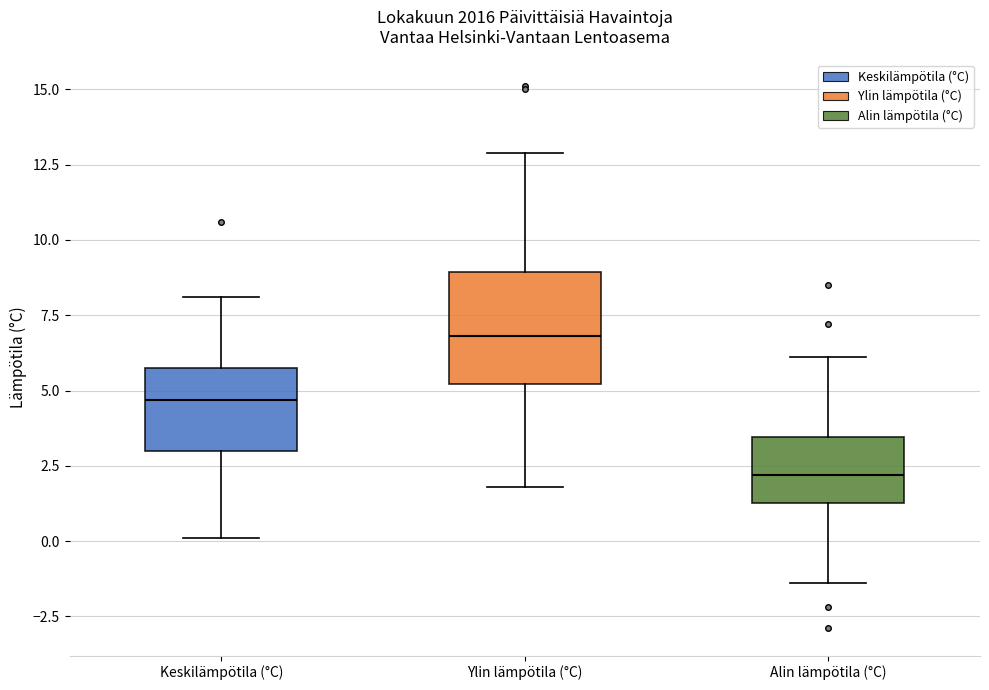

Comparing the boxes themselves (not the whiskers), which one is the tallest?

Ylin lämpötila (°C)